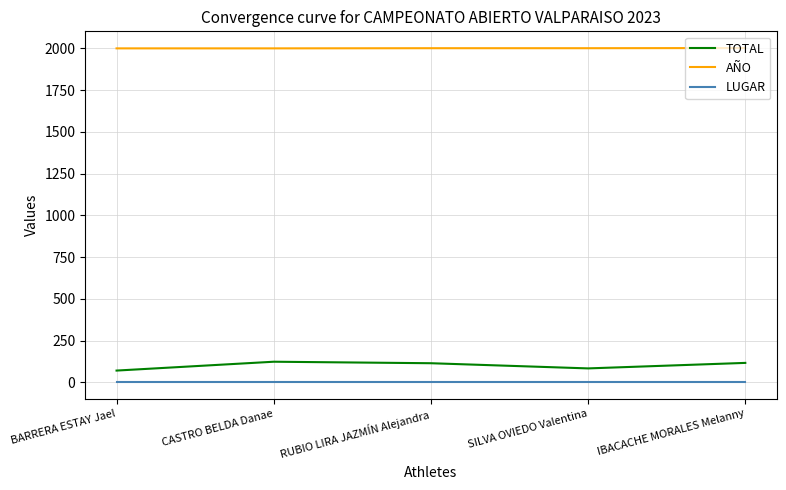

Count the number of data series in this chart.

3